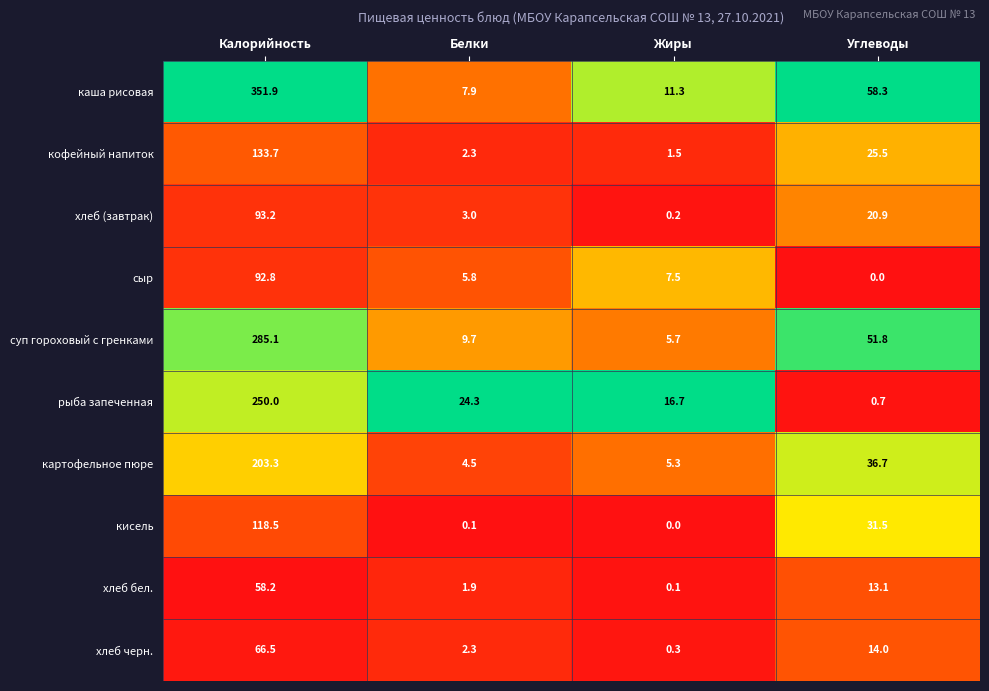

How many data points does each series have?

4